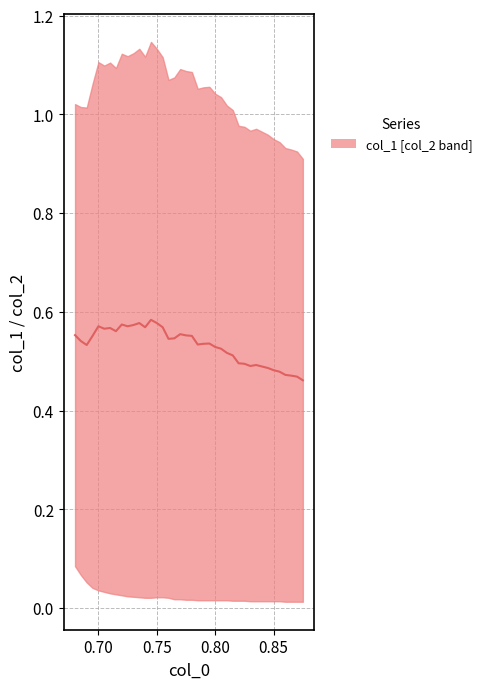

What is the sum of all values?

21.3